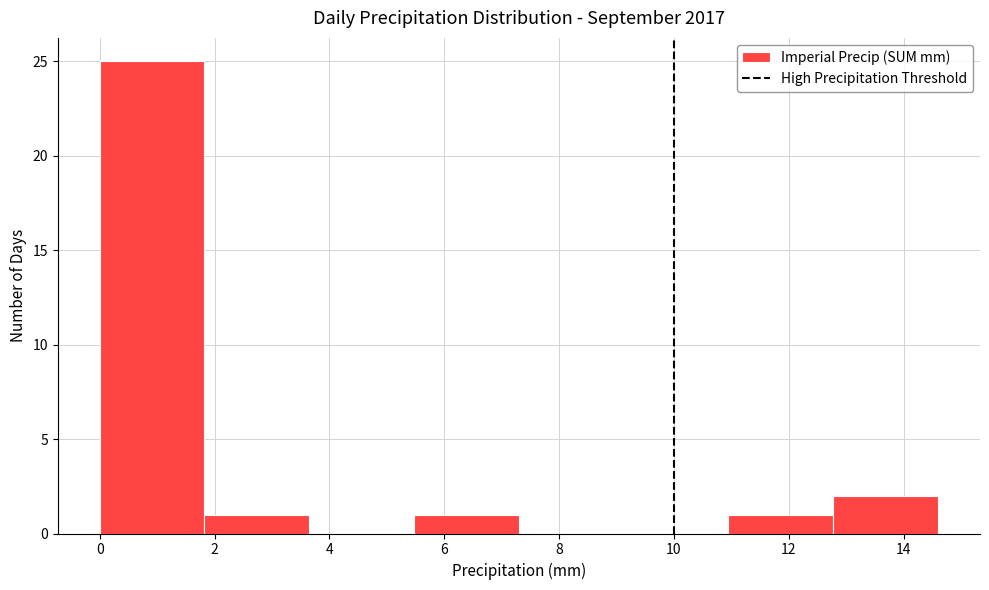

What is the height of the bar covering 11.0 to 12.8 on the x-axis? Neither the bar edges nor the heights are printed on the chart, so give them approximately, as read against the axes.

1